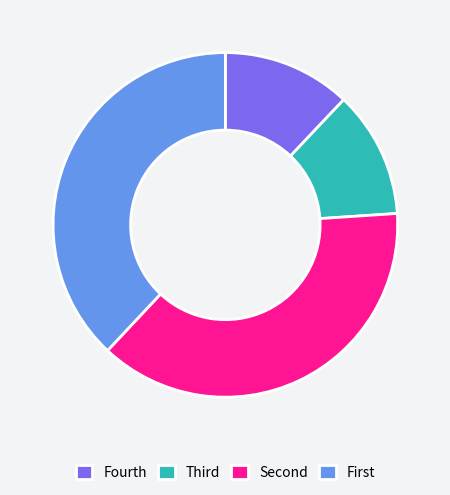

True or false: Fourth accounts for 12% of the total.

True